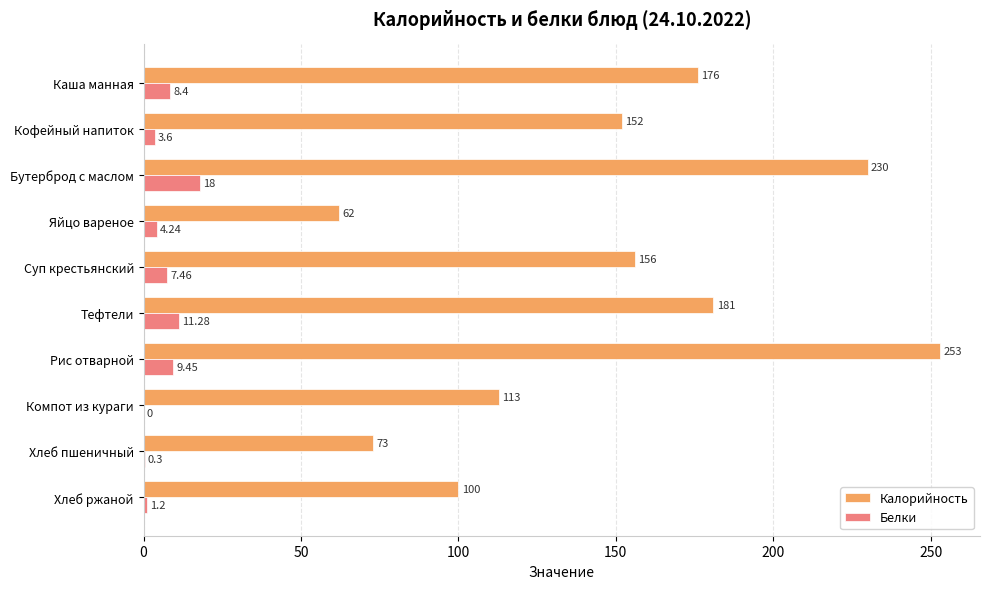

At which category is the sum across all series the highest?

Рис отварной